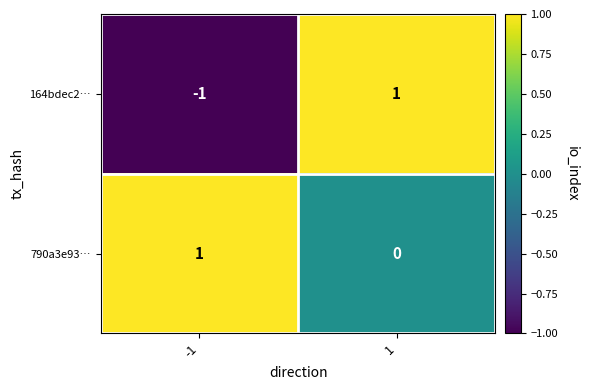

Is it true that 790a3e93… equals 0 at 1?

True